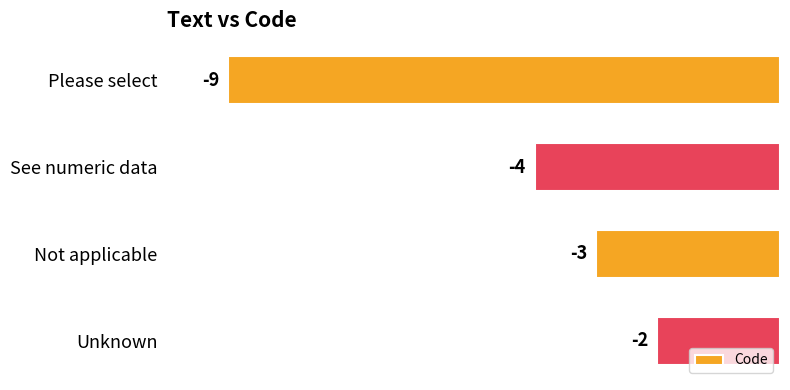

Reading top to bottom, extract all data points from this chart.

-9	-4	-3	-2